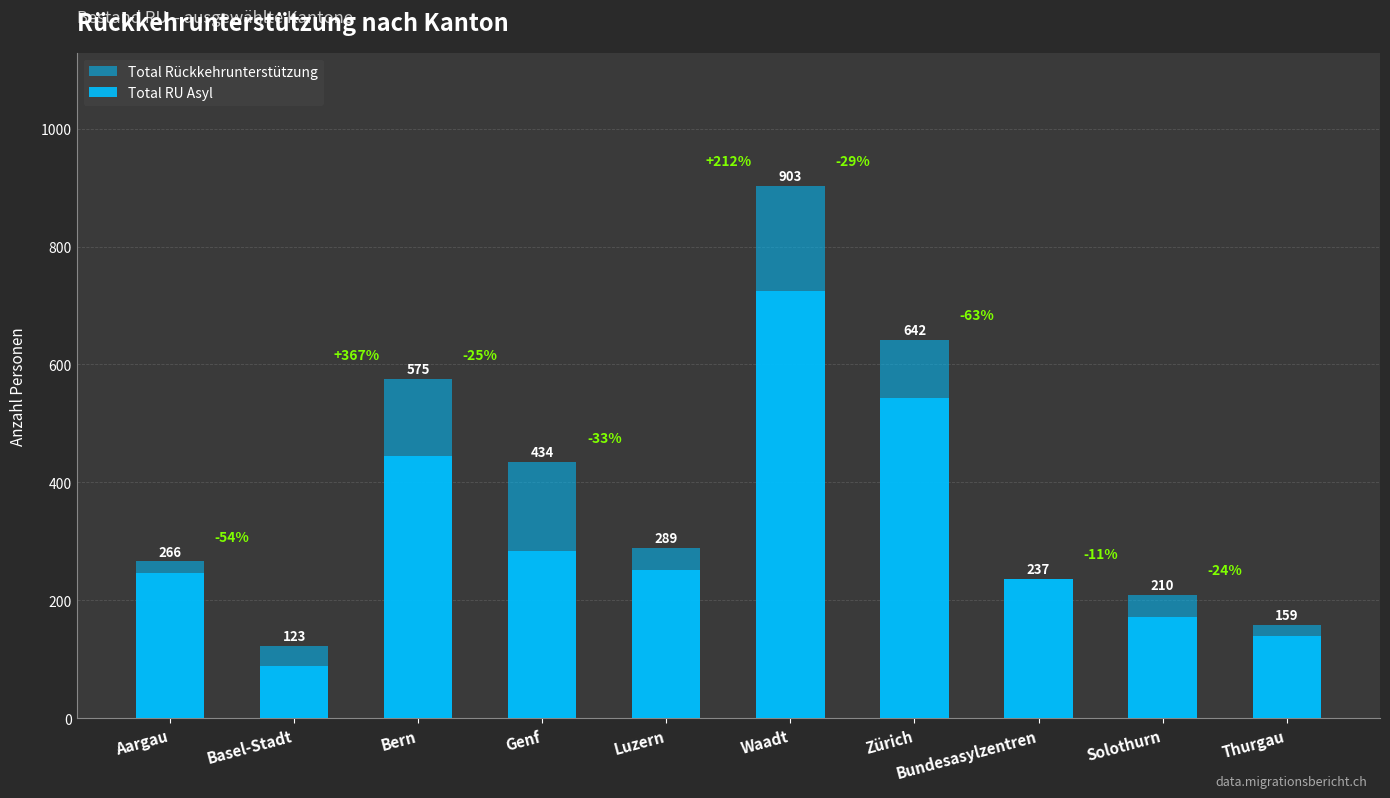

Read the Total RU Asyl value at Waadt.

725